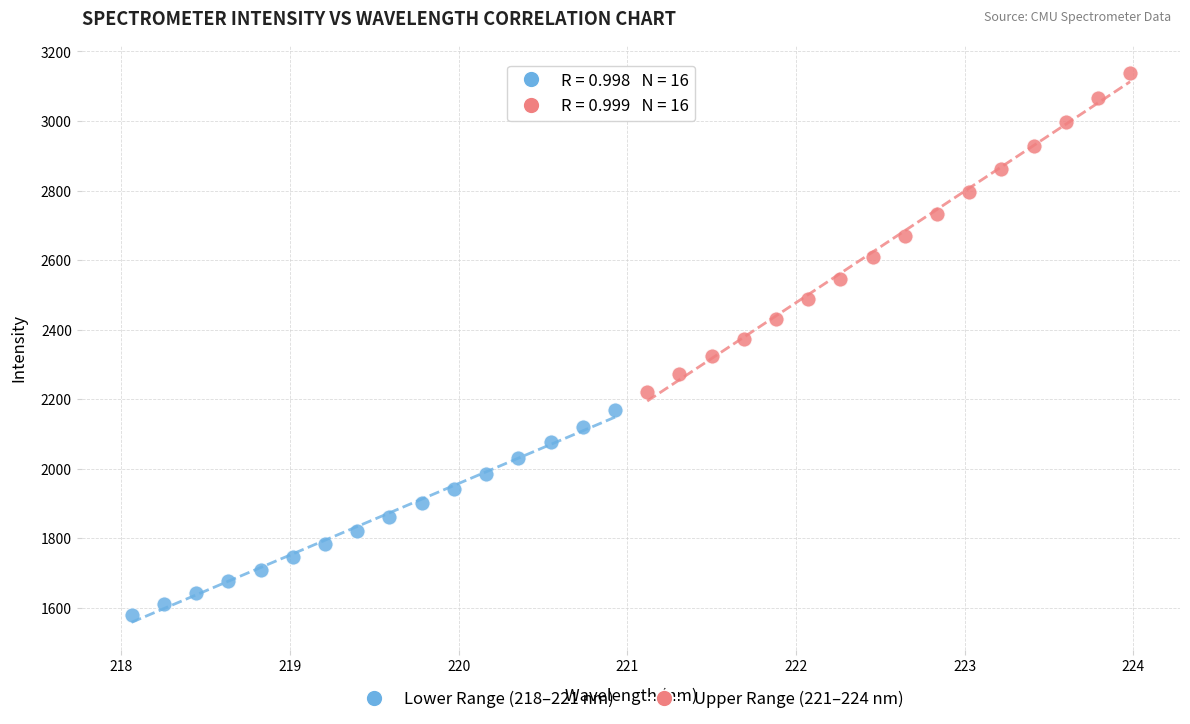

Which series has the widest spread of Y values?

Upper Range (221–224 nm)